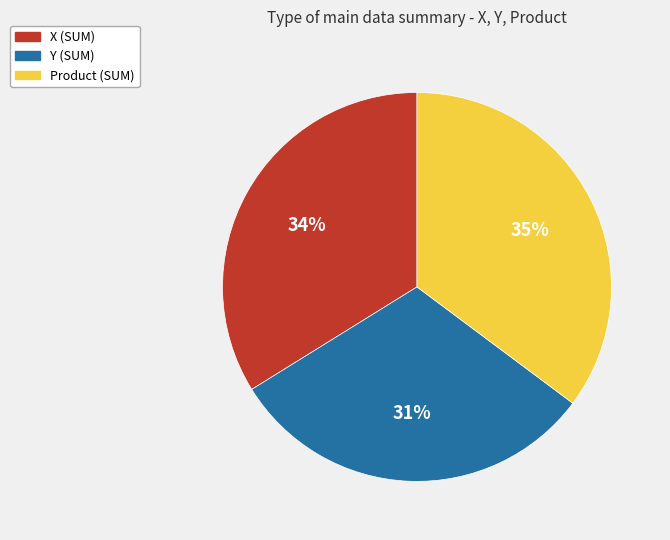

Do Y (SUM) and Product (SUM) together represent more than half of the pie?

Yes